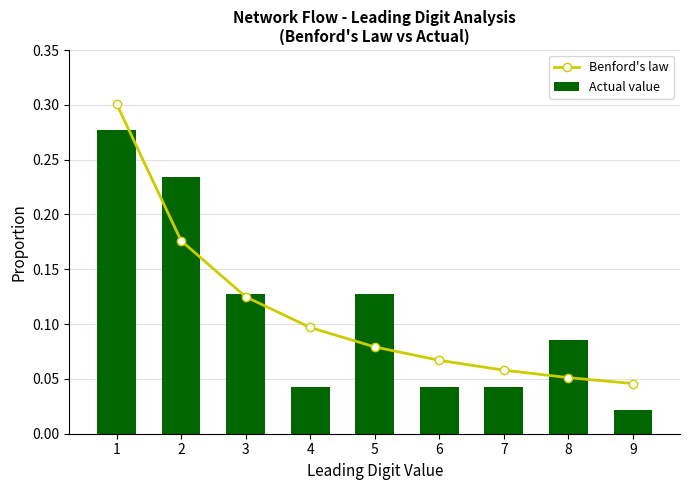

Count the number of categories in the chart.

9